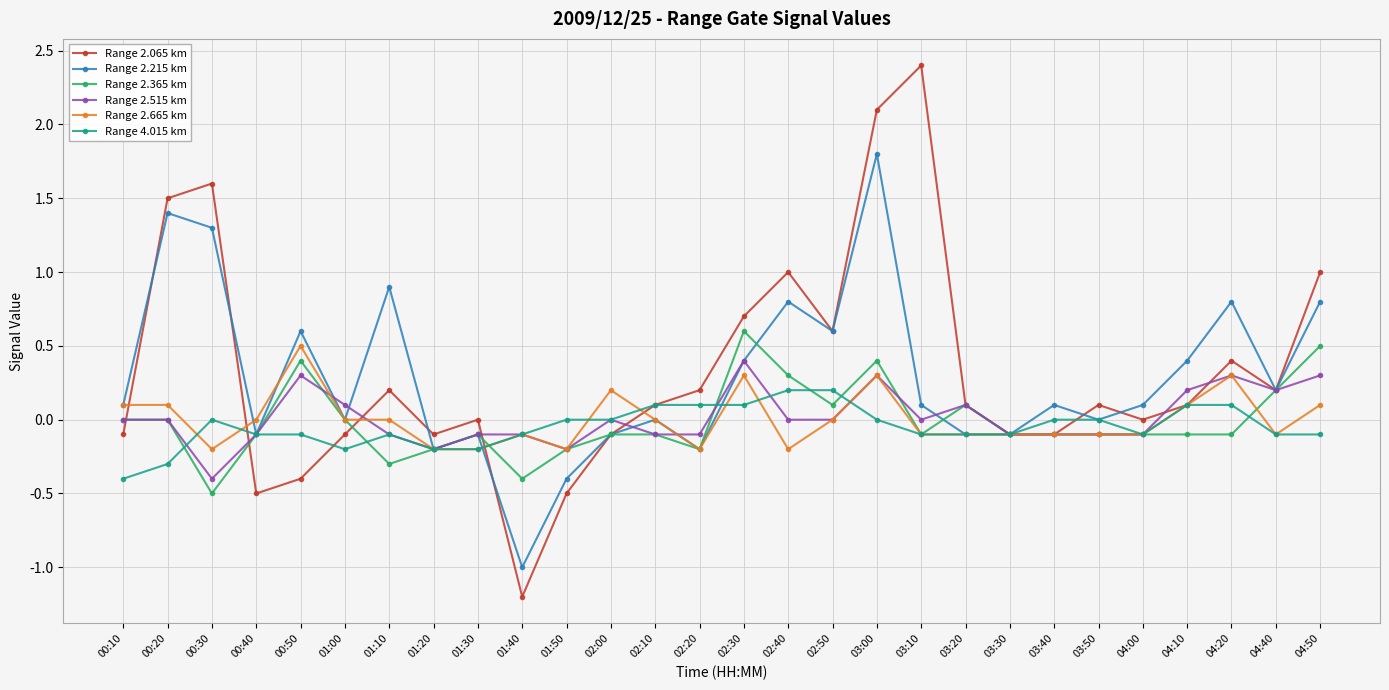

What position from the right is 04:20?

3